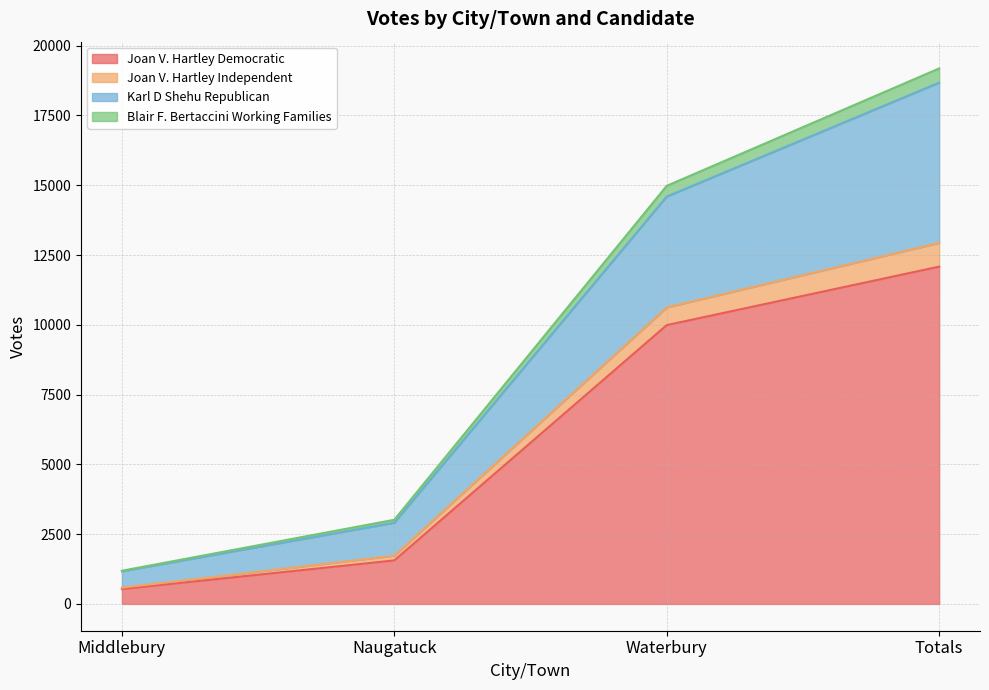

What is the minimum value for Joan V. Hartley Democratic?

534